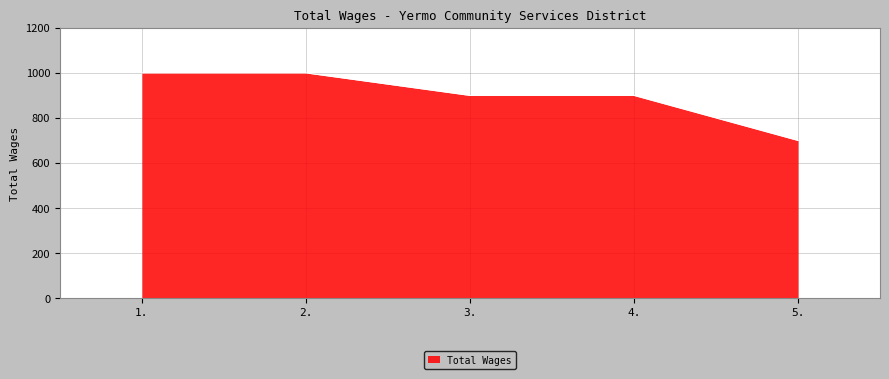

Count the number of categories in the chart.

5